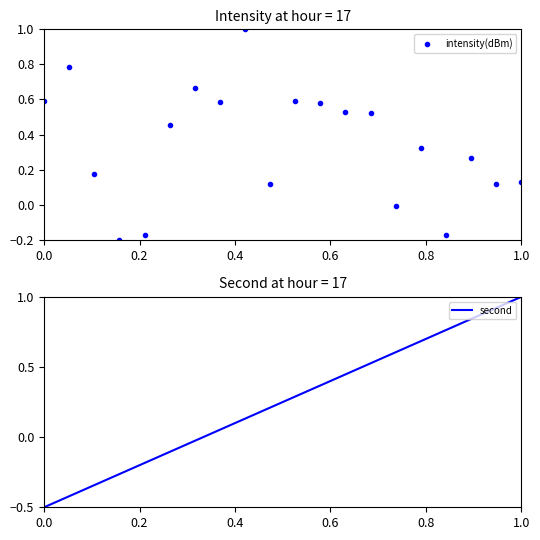

What is the maximum value for intensity(dBm)?

1.0